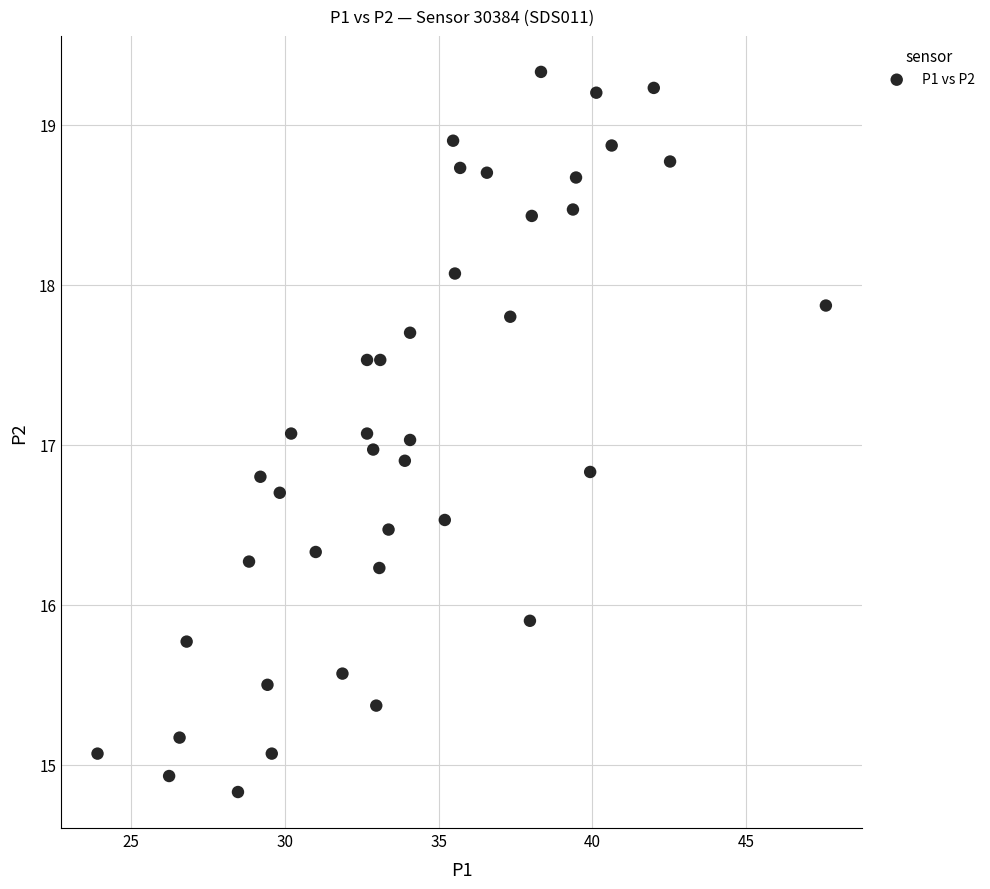

What is the range of Y values (max minus min)?

4.5